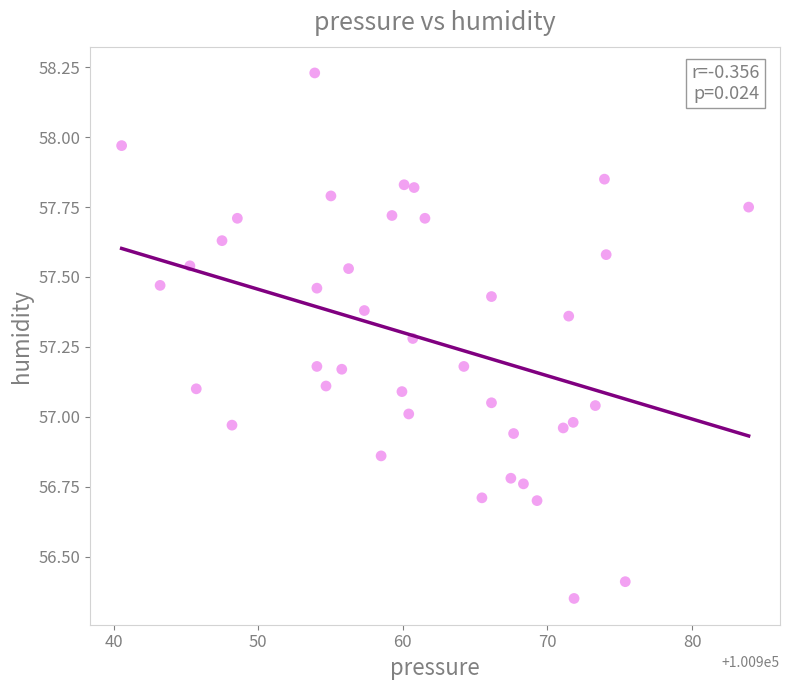

What is the range of X values (max minus min)?

43.4